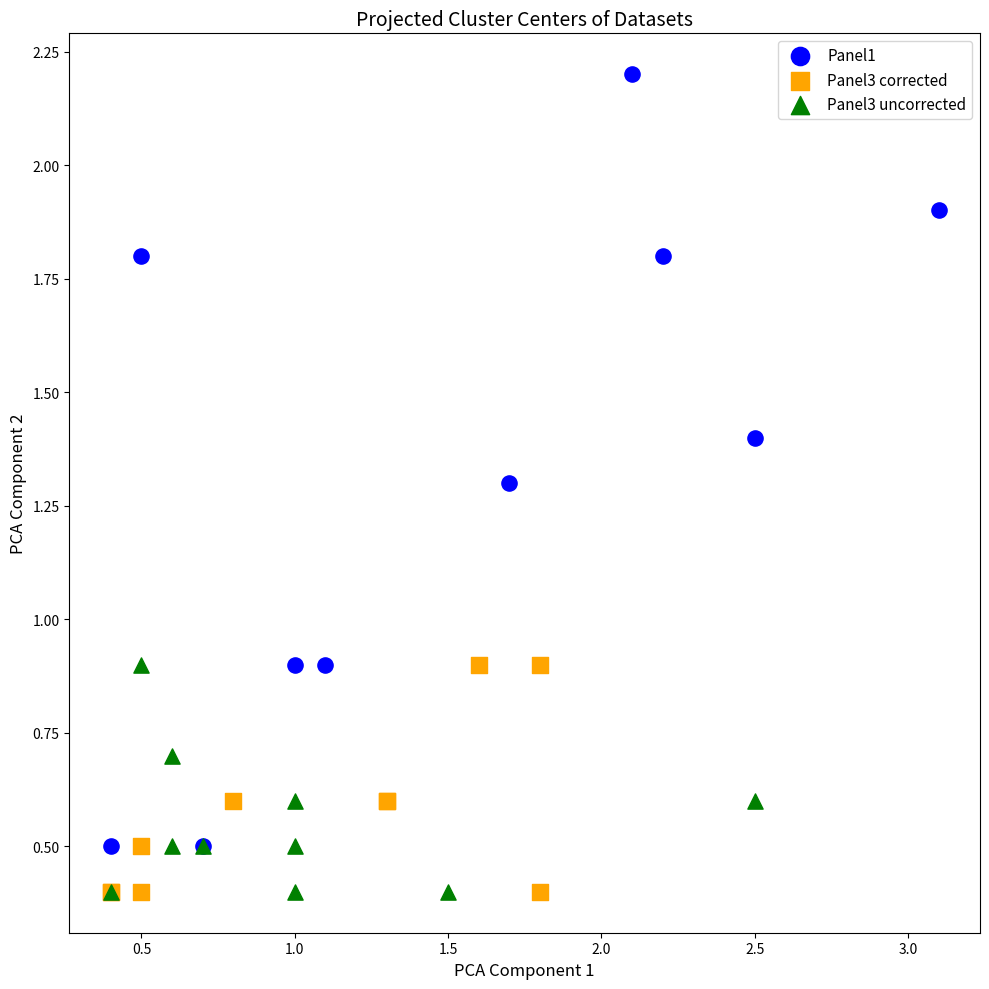

Which series has the largest Y range (max minus min)?

Panel1